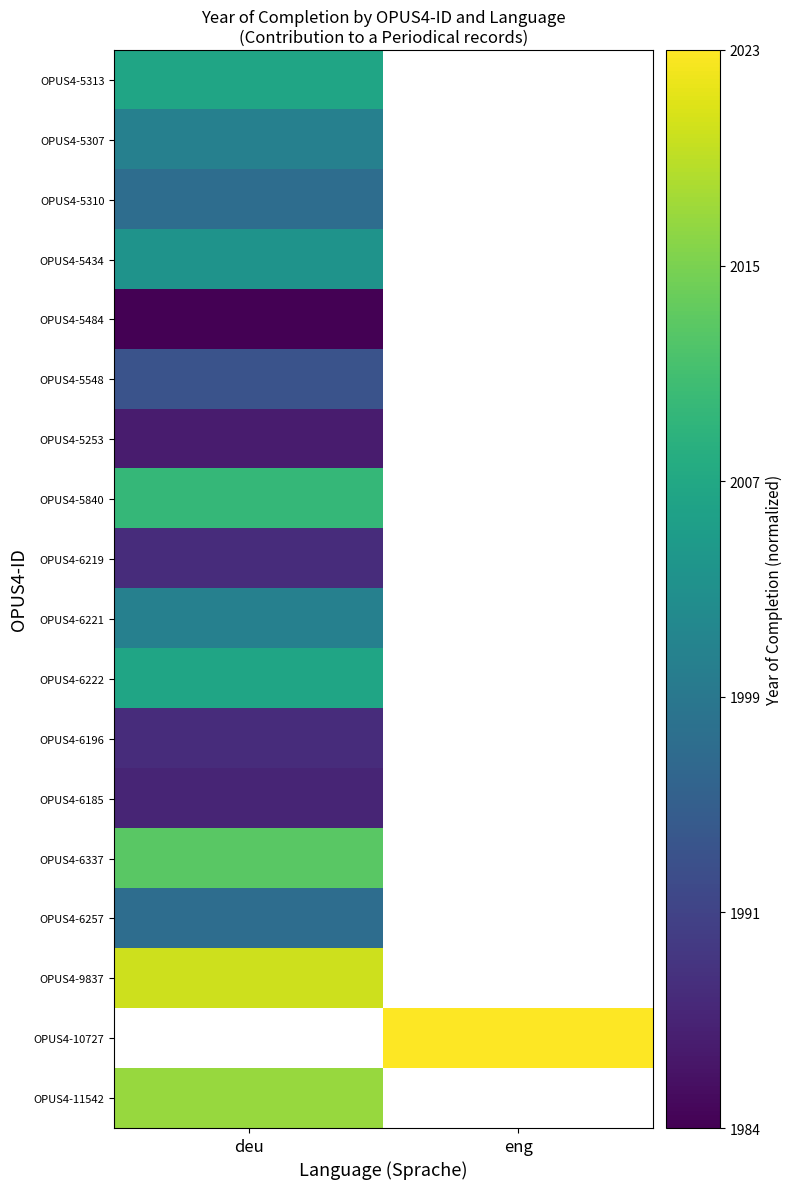

At how many categories does at least one series exceed 0?

2